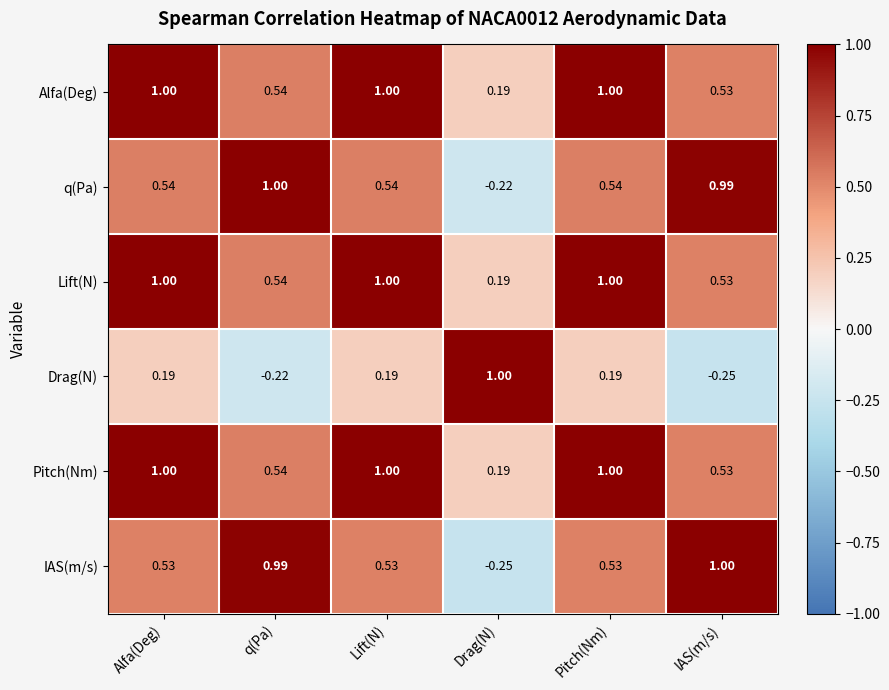

At which label is Lift(N) closest to 0?

Drag(N)